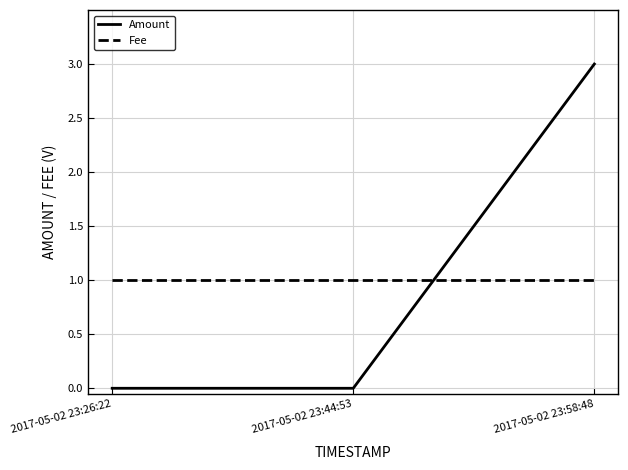

List the series in order of their peak value, lowest first.

Fee, Amount